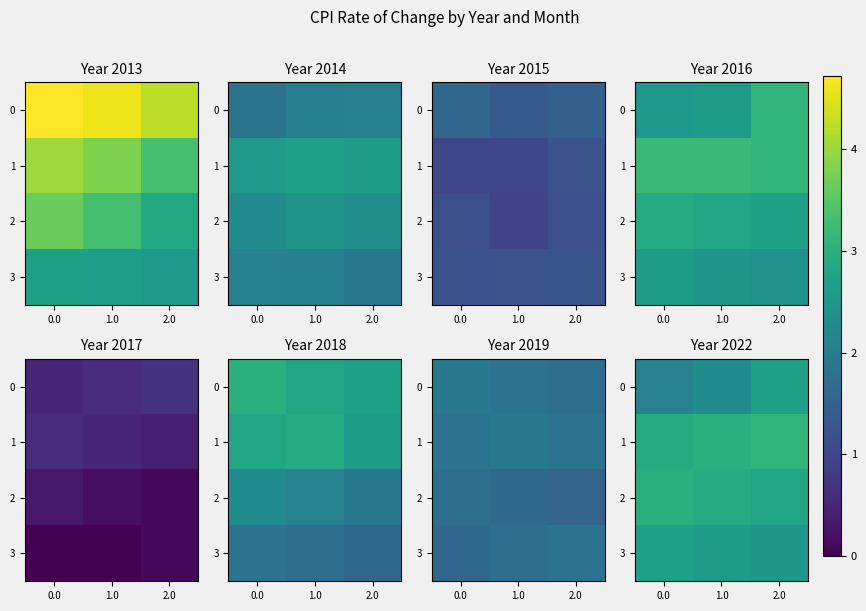

What is the spread (max minus min) of values at 1.0?

0.7